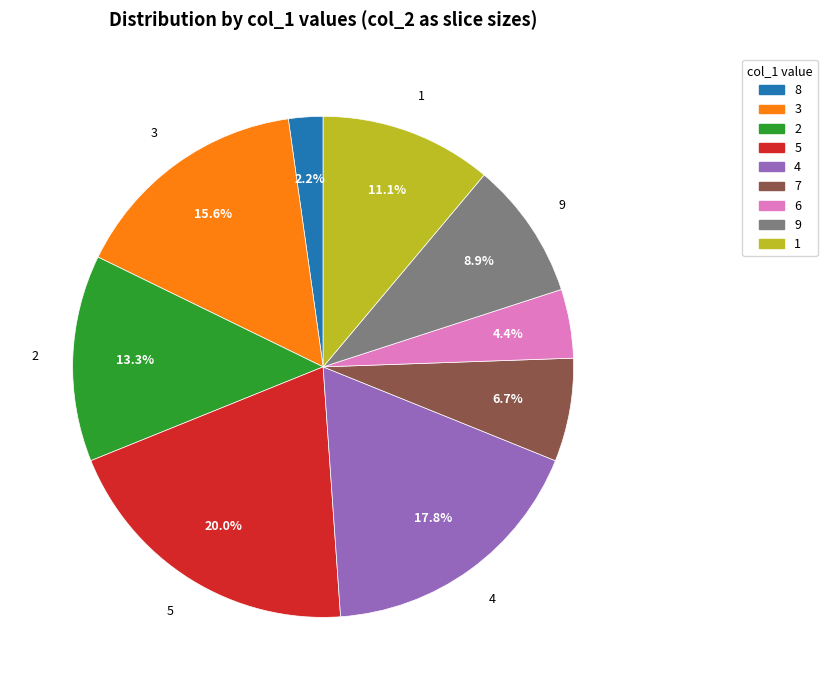

Count the number of slices in the pie.

9